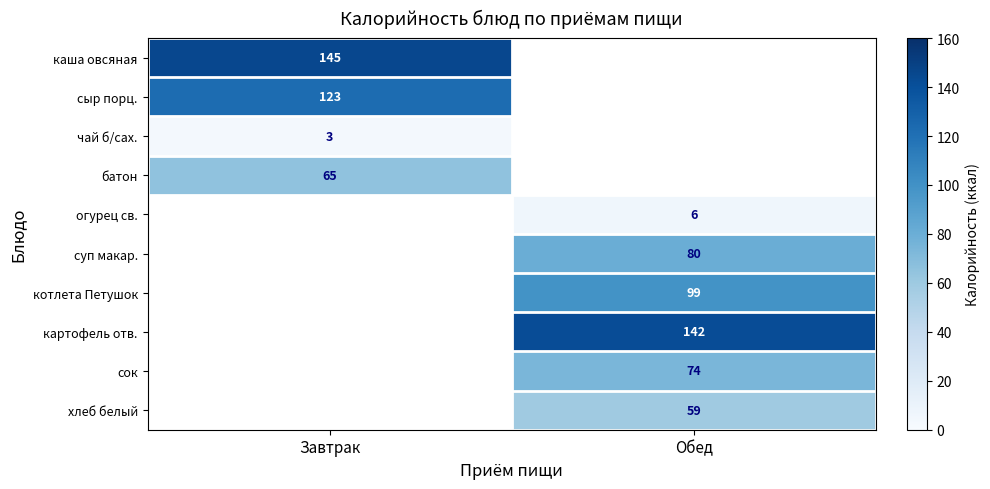

The котлета Петушок series shows 27 at Обед. True or false?

False